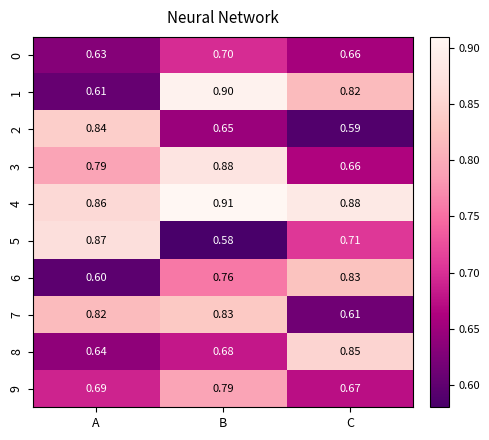

What is the spread (max minus min) of values at B?

0.3